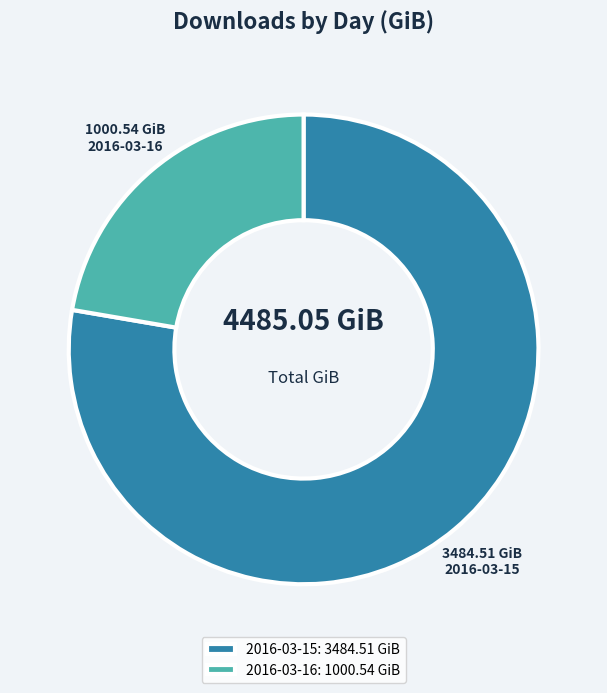

What is the largest slice in the pie chart?

2016-03-15